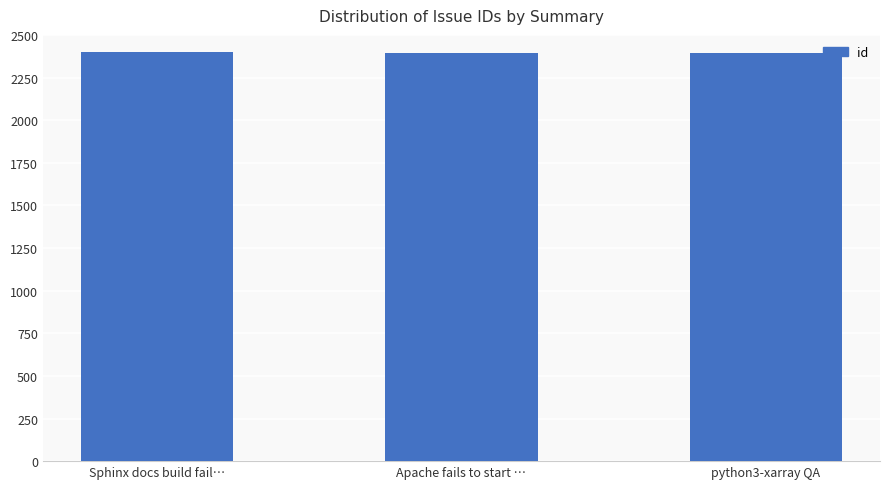

What is the smallest value displayed?

2395